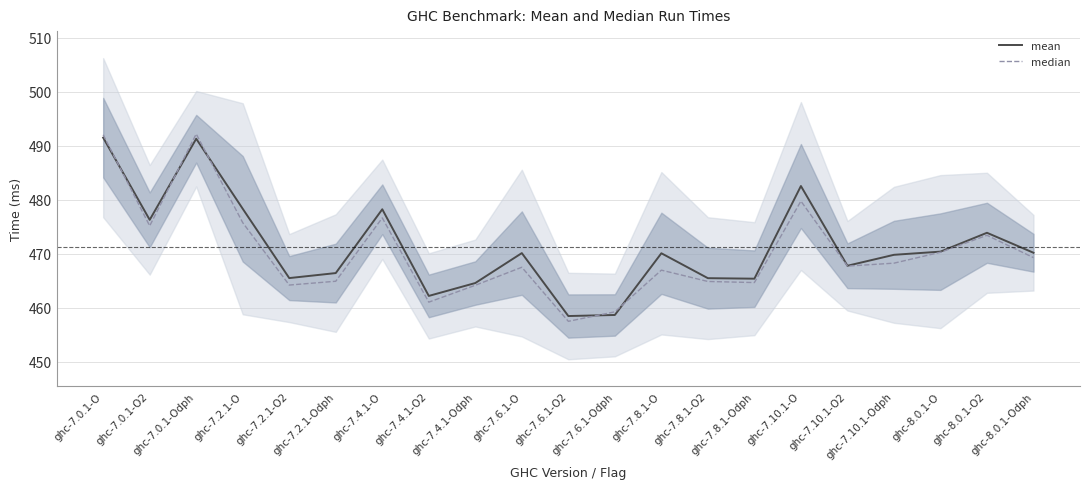

Reading left to right, list all the values displayed in this chart.

mean: 491.5	476.2	491.3	478.3	465.5	466.4	478.2	462.2	464.5	470.1	458.4	458.6	470.1	465.4	465.3	482.5	467.7	469.8	470.4	473.8	470.1
median: 492.0	475.1	492.1	475.7	464.2	464.9	476.6	461.0	464.1	467.5	457.5	459.2	466.9	464.8	464.6	479.7	467.7	468.2	470.2	473.4	469.2